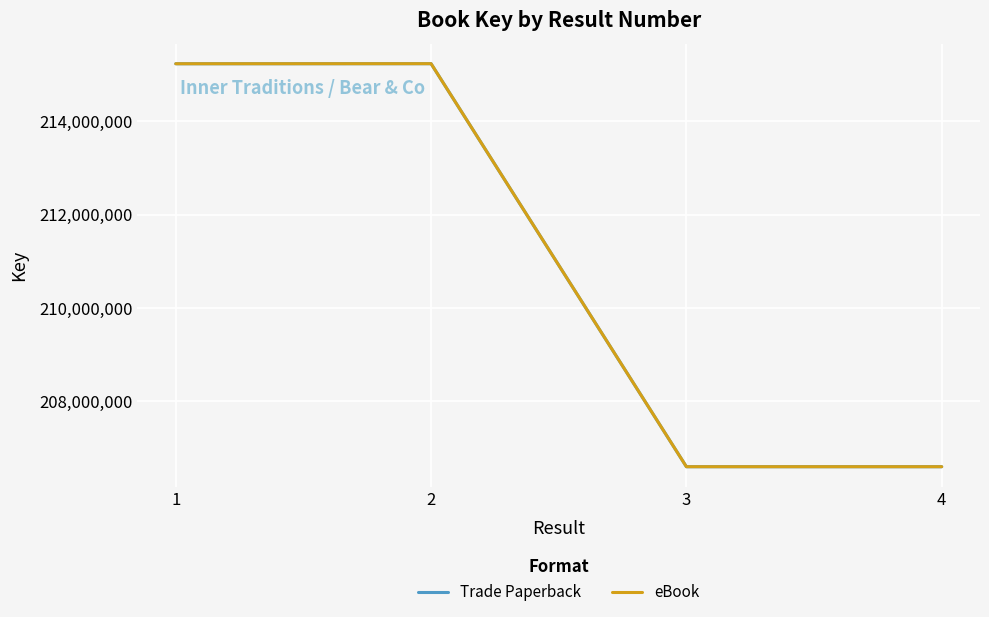

Is it true that Trade Paperback equals 215230471 at 2?

True